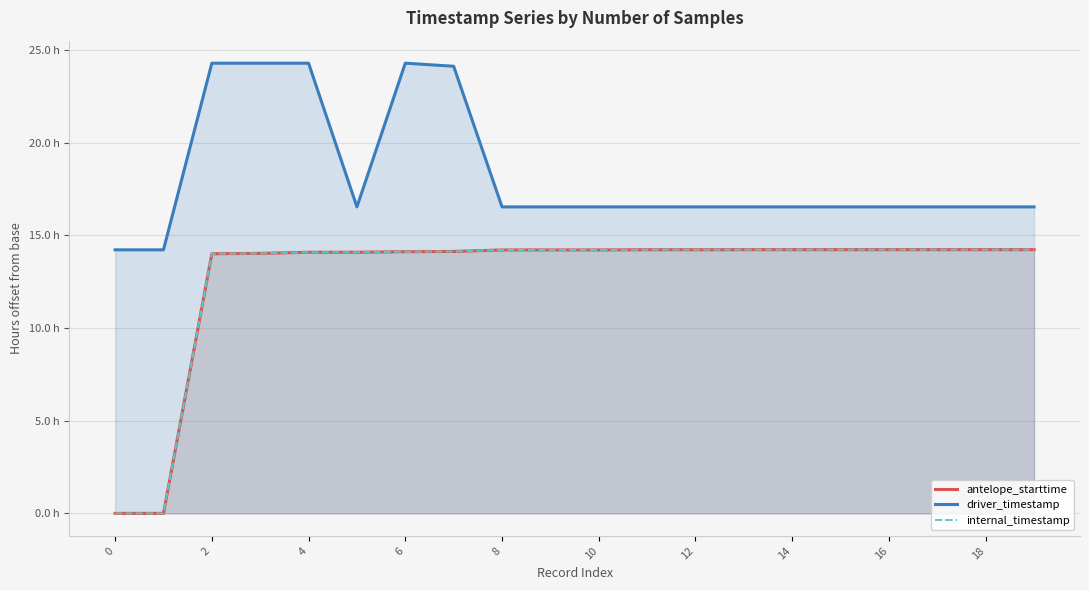

True or false: driver_timestamp and internal_timestamp intersect in this chart.

False